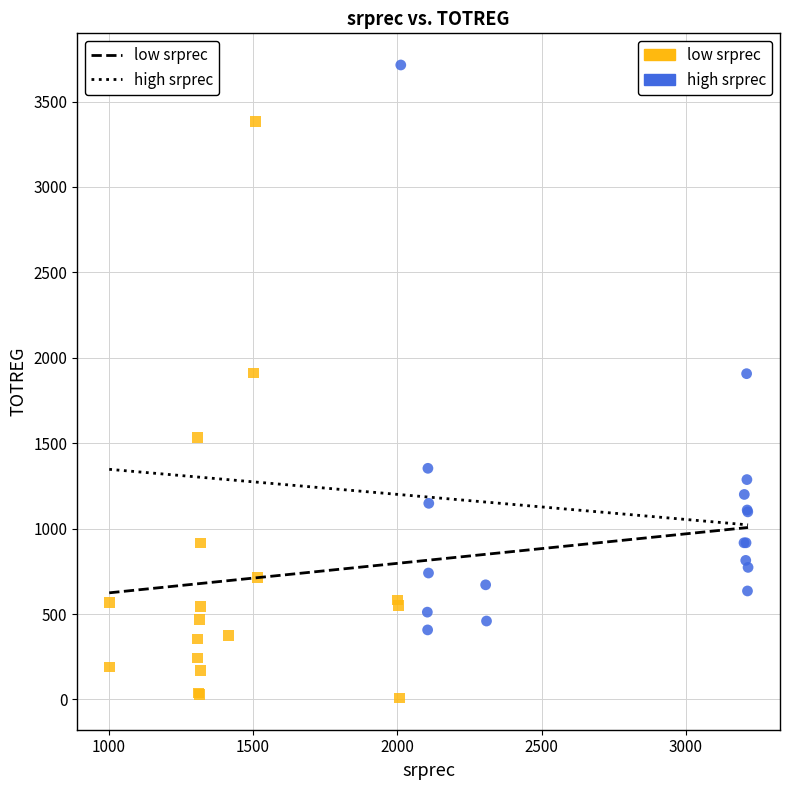

Which series contains the highest Y value?

high srprec